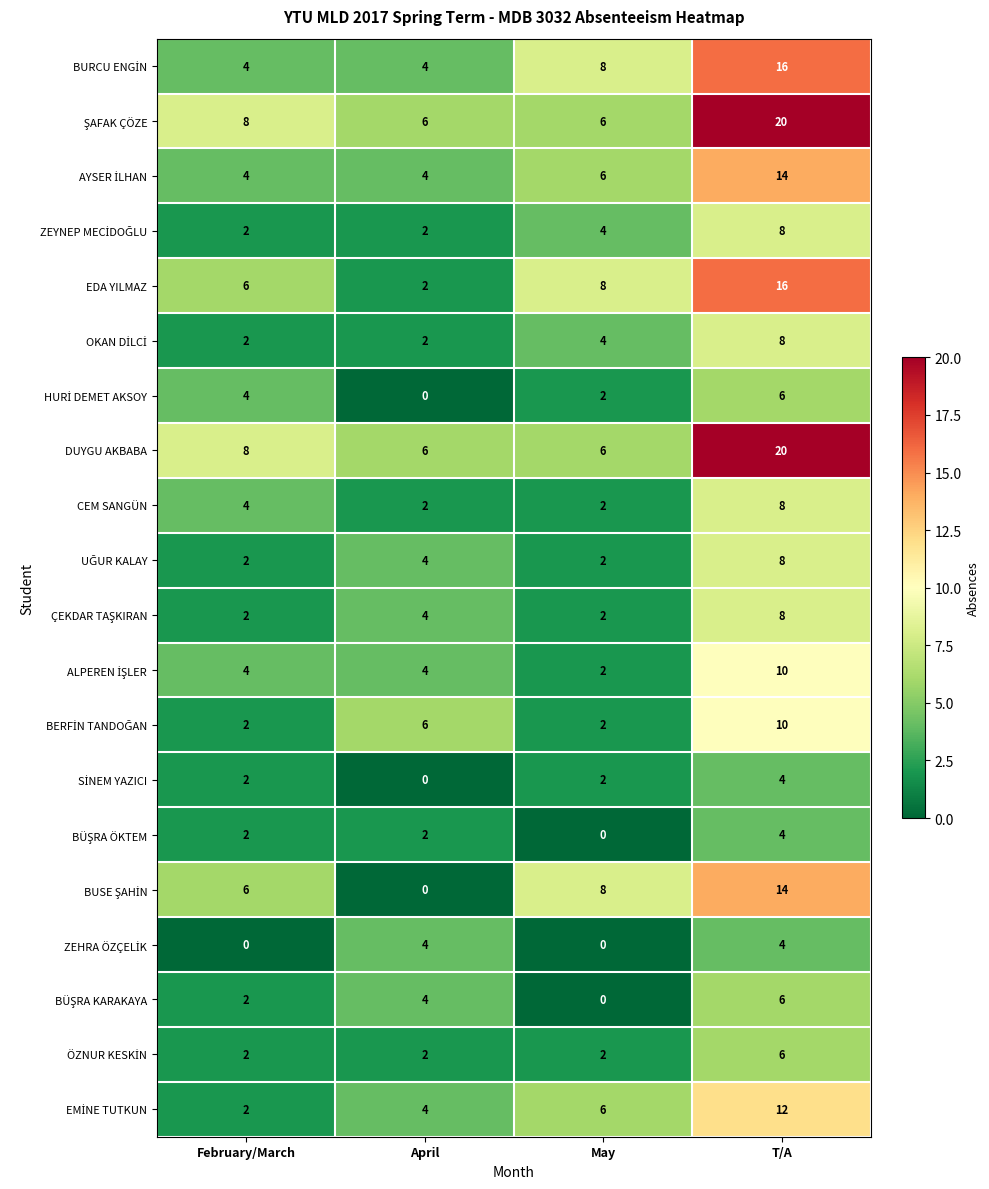

What is the total value across all series at T/A?

202